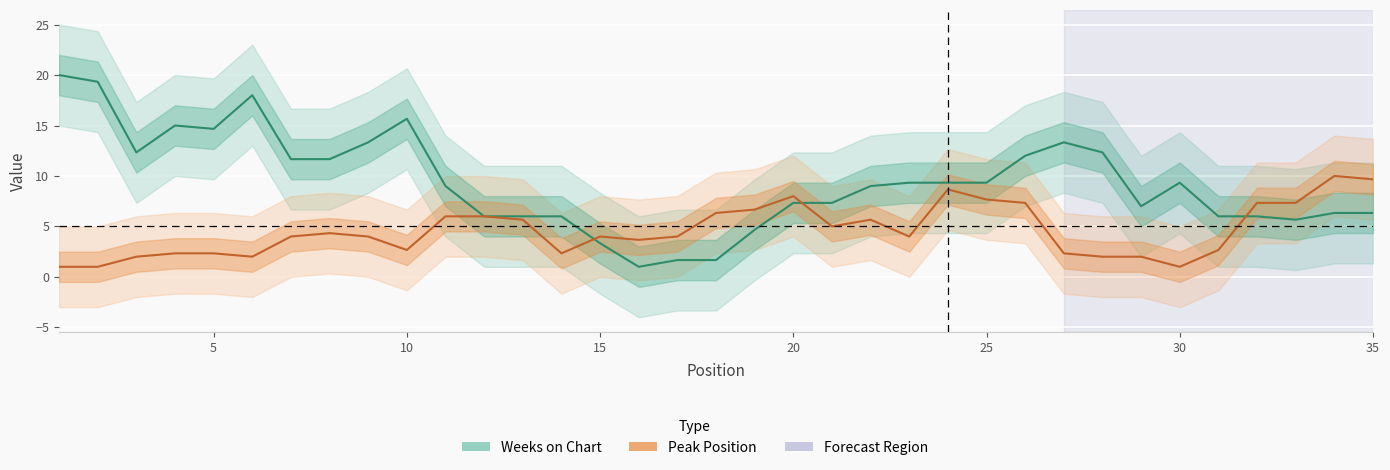

In Peak Position, how many points are lower than both neighbors (excluding endpoints)?

7